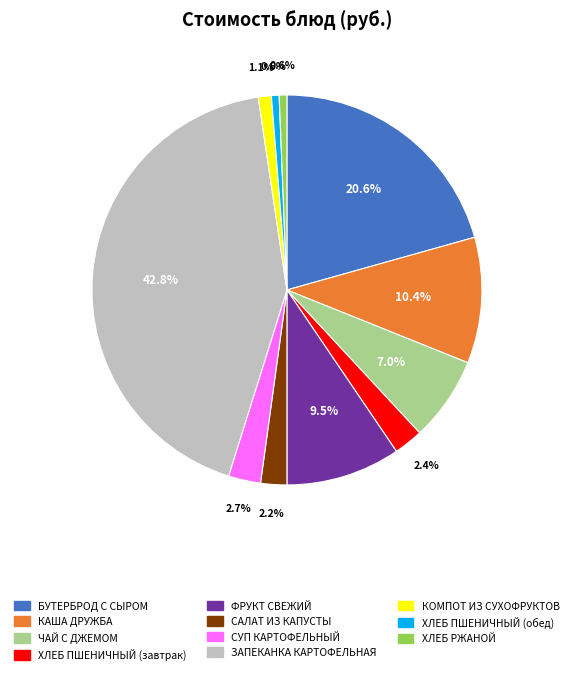

Which category has the biggest portion of the pie?

ЗАПЕКАНКА КАРТОФЕЛЬНАЯ